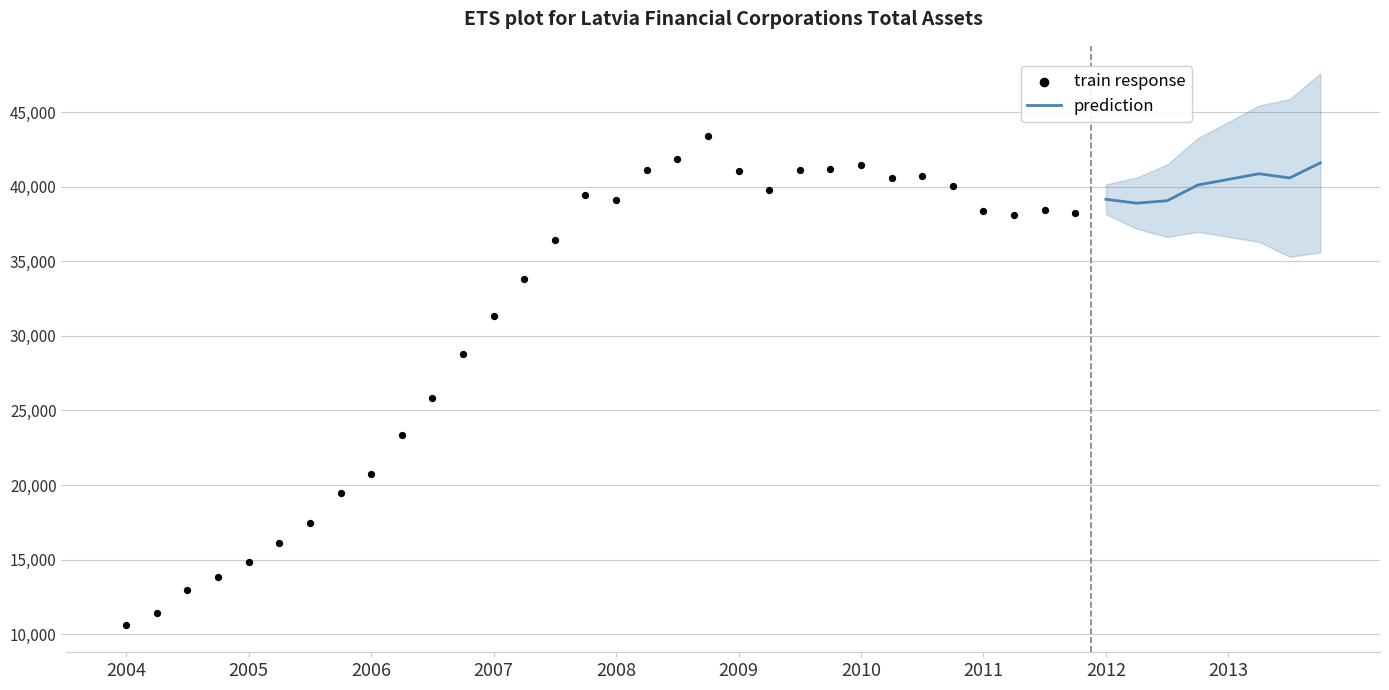

Approximately how many times larger is the value at 2006-Q3 compared to 2010-Q2?

0.6